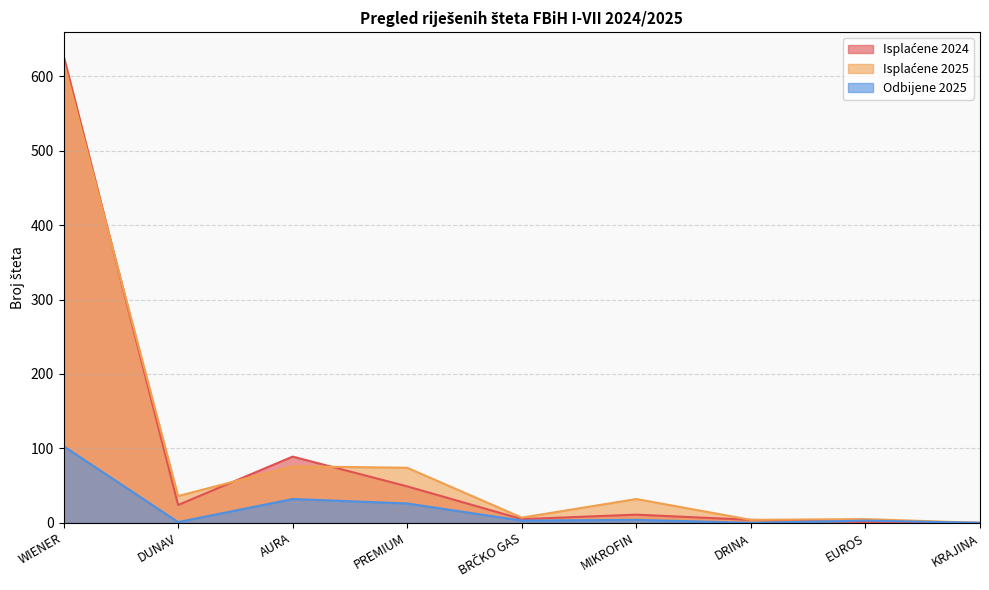

What is the difference between the second highest and minimum values in the Odbijene 2025 series?

32